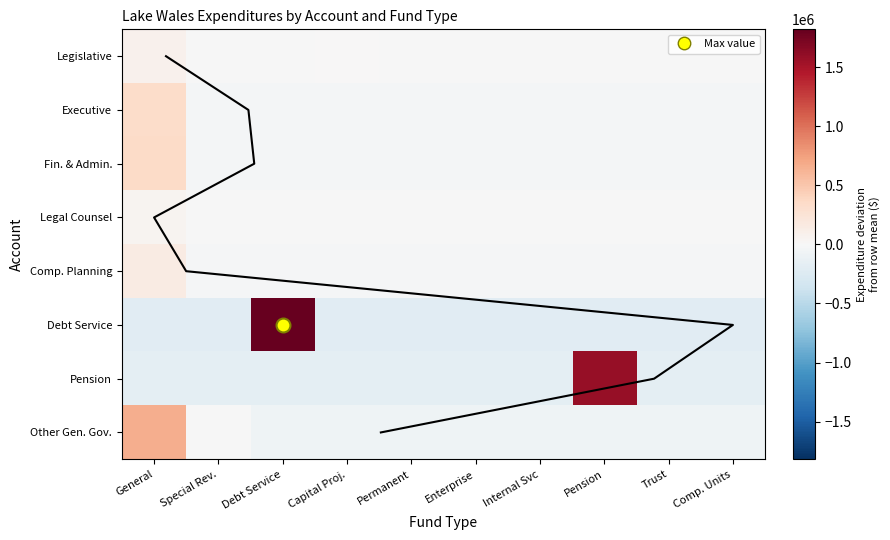

Rank the categories by Other General Government value from highest to lowest.

General, Special Rev., Debt Service, Capital Proj., Permanent, Enterprise, Internal Svc, Pension, Trust, Comp. Units